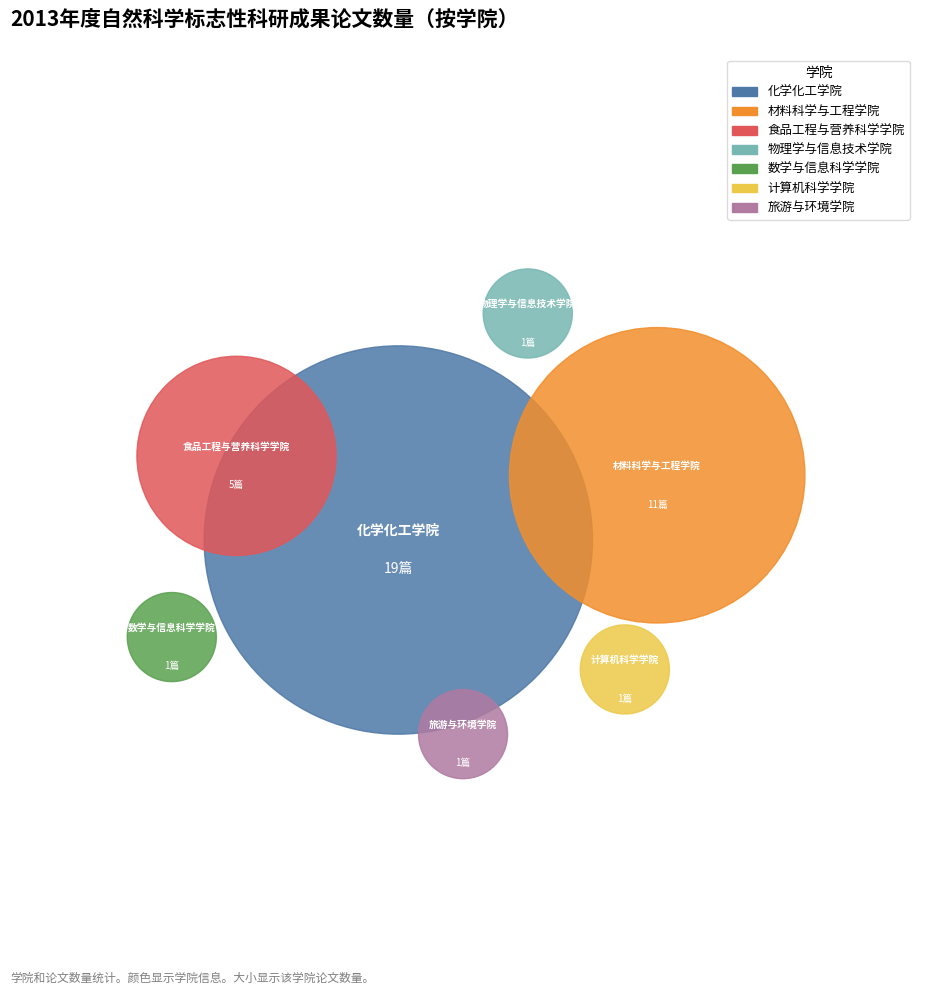

To the nearest percent, what portion does 食品工程与营养科学学院 represent?

13%